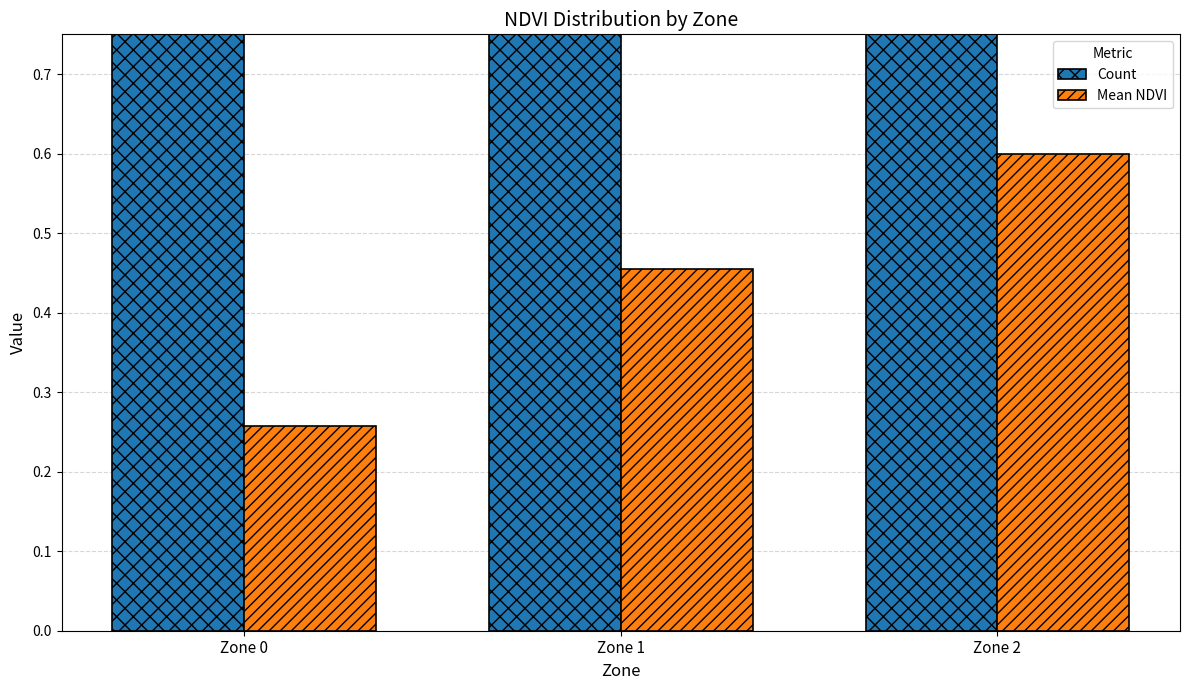

Where does the Count series first go above 9?

Zone 2